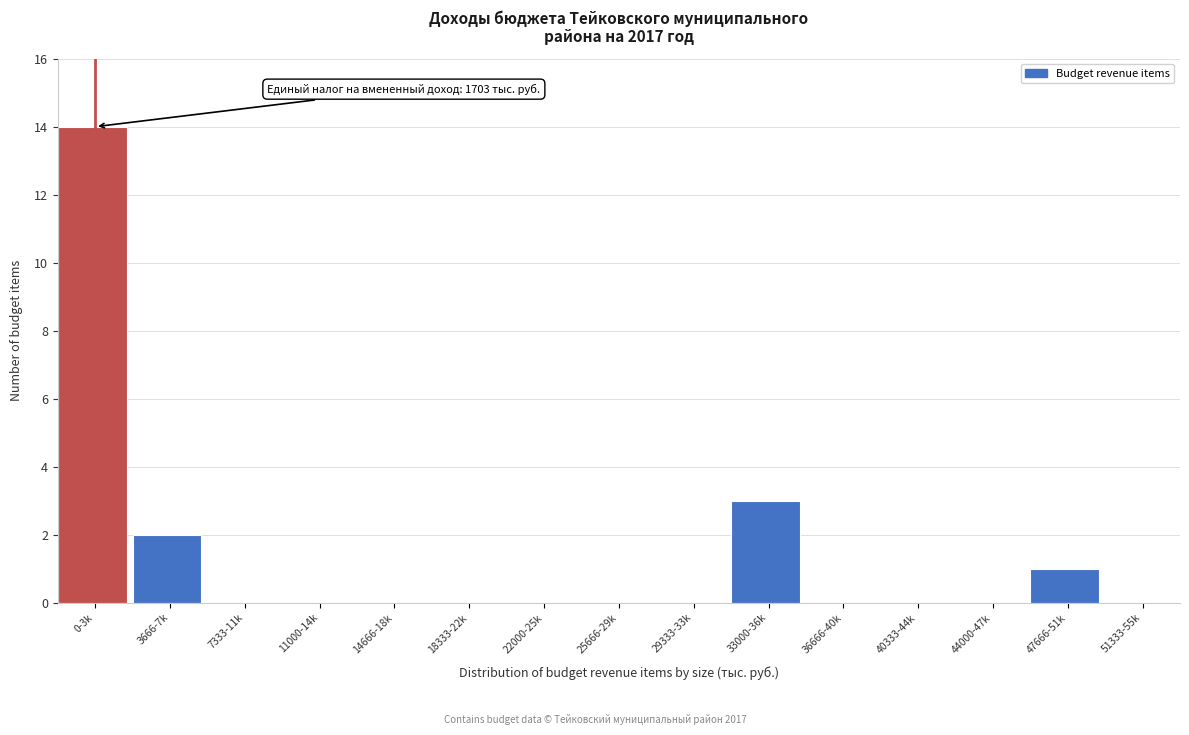

Reading left to right, extract all data points from this chart.

0-3k=14	3666-7k=2	7333-11k=0	11000-14k=0	14666-18k=0	18333-22k=0	22000-25k=0	25666-29k=0	29333-33k=0	33000-36k=3	36666-40k=0	40333-44k=0	44000-47k=0	47666-51k=1	51333-55k=0